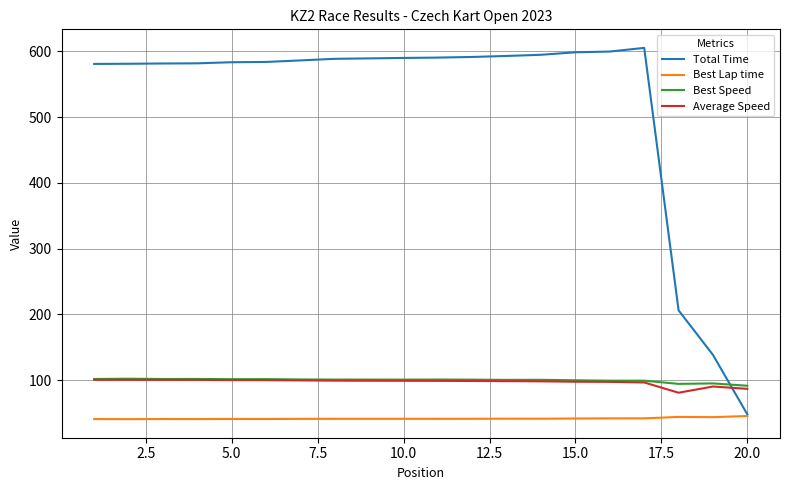

What is the greatest value displayed?

605.1